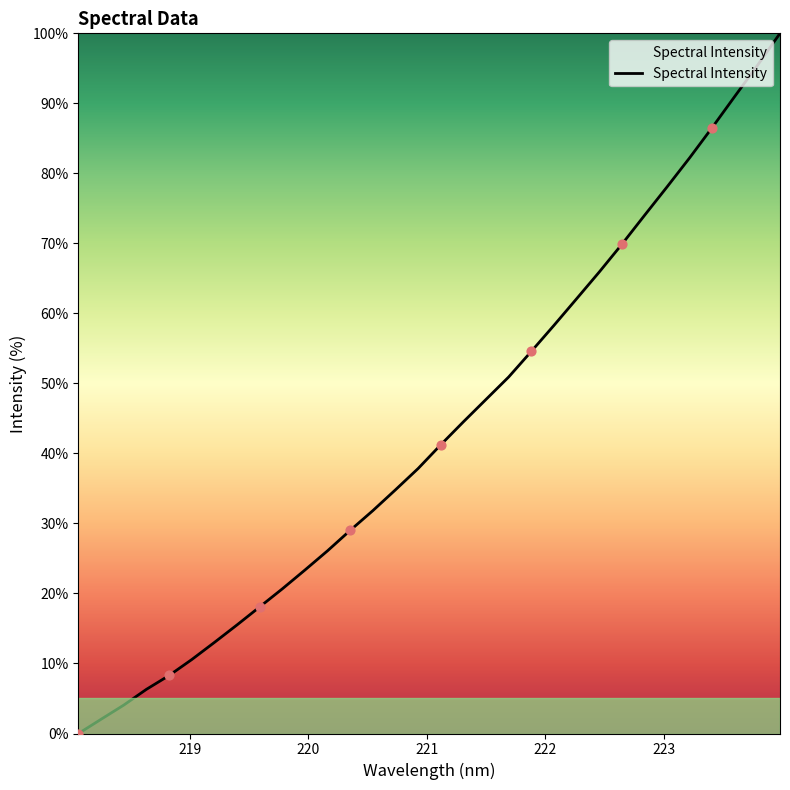

What is the maximum value shown in the chart?

100.0